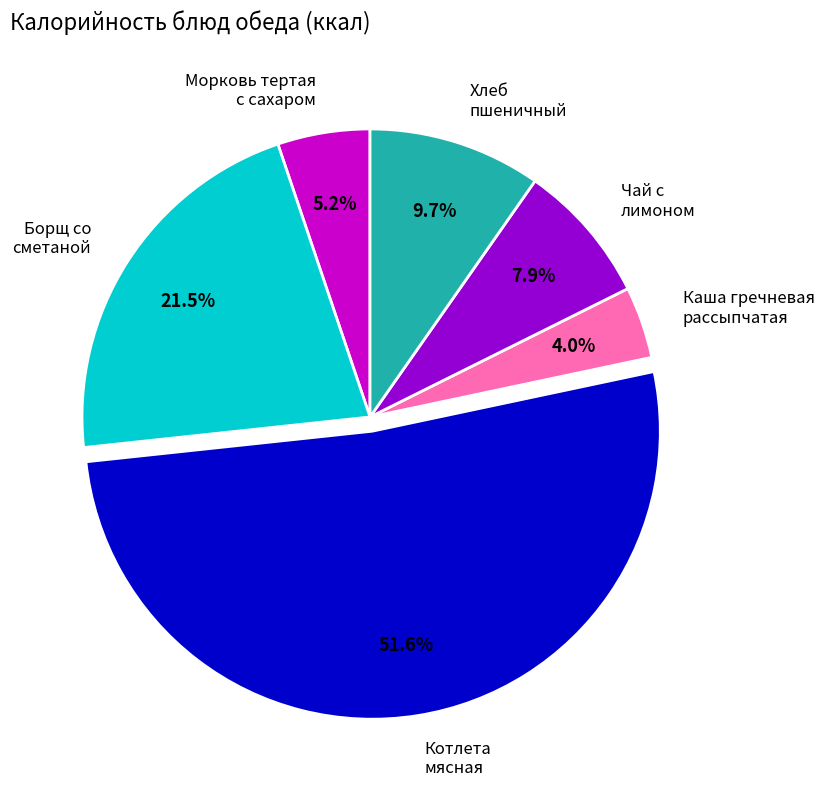

To the nearest percent, what is the average slice percentage?

17%